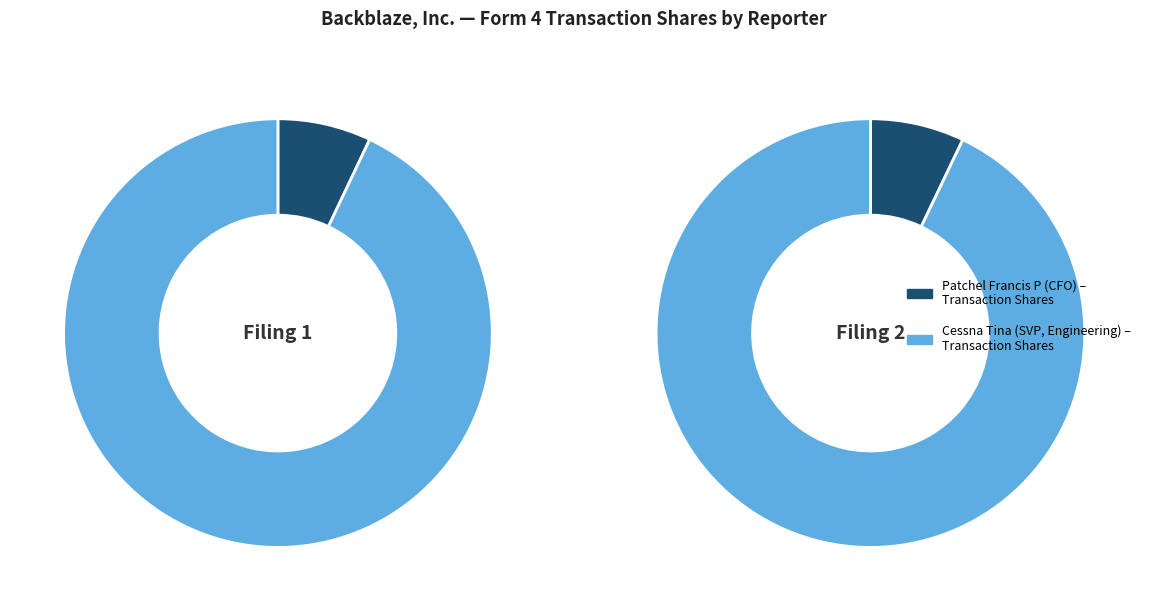

Do wk-form4_1711582370.xml and wk-form4_1716512540.xml together represent more than half of the pie?

Yes